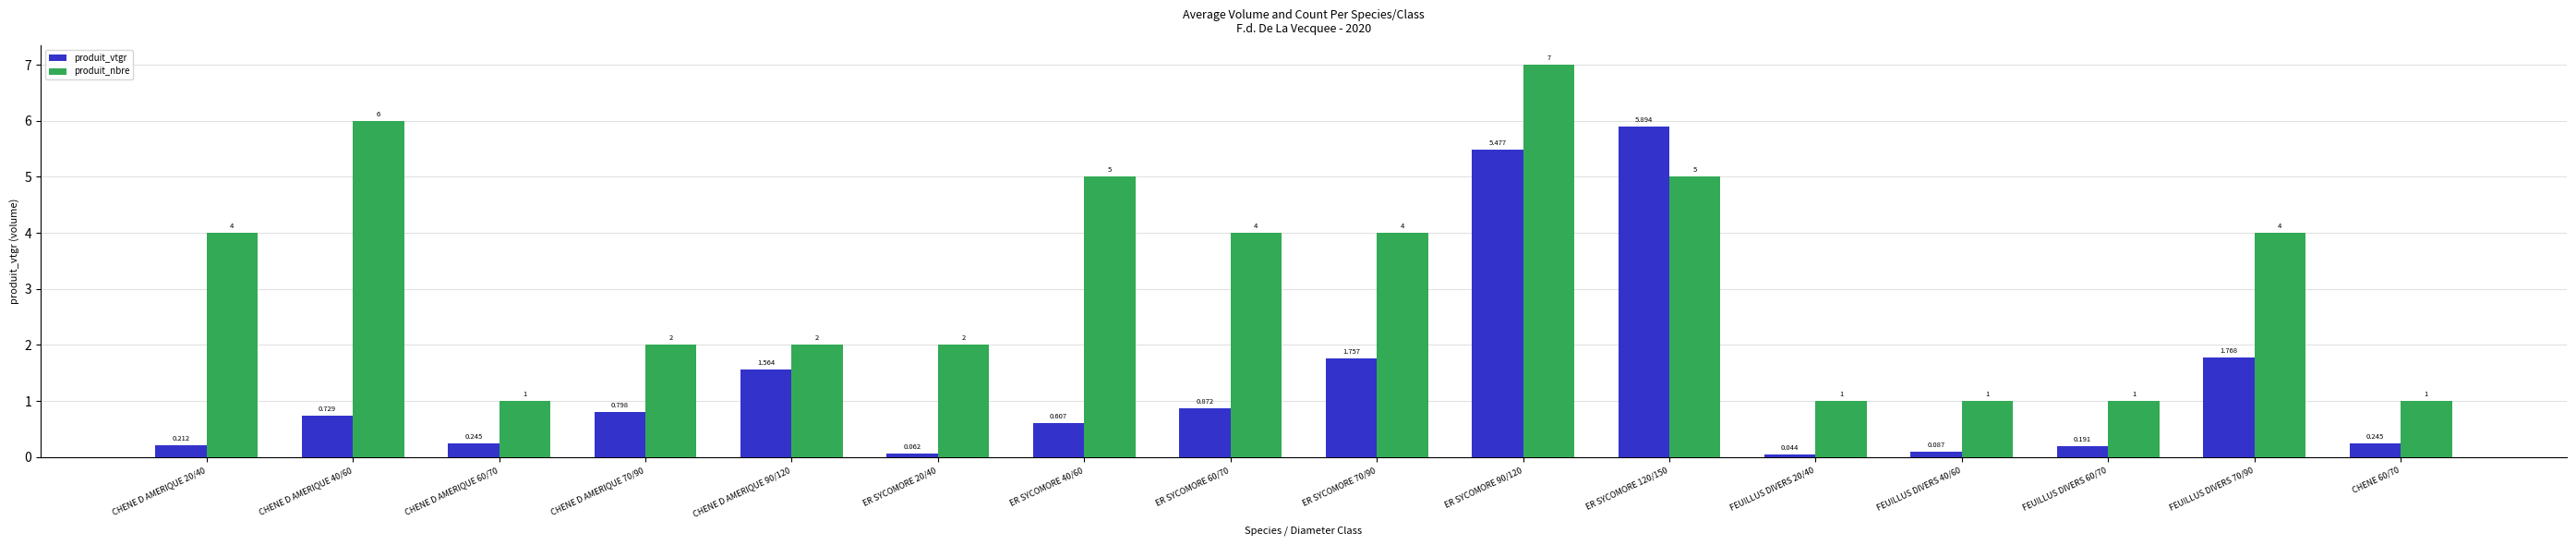

The value of produit_nbre at CHENE D AMERIQUE 40/60 is 1.3. True or false?

False